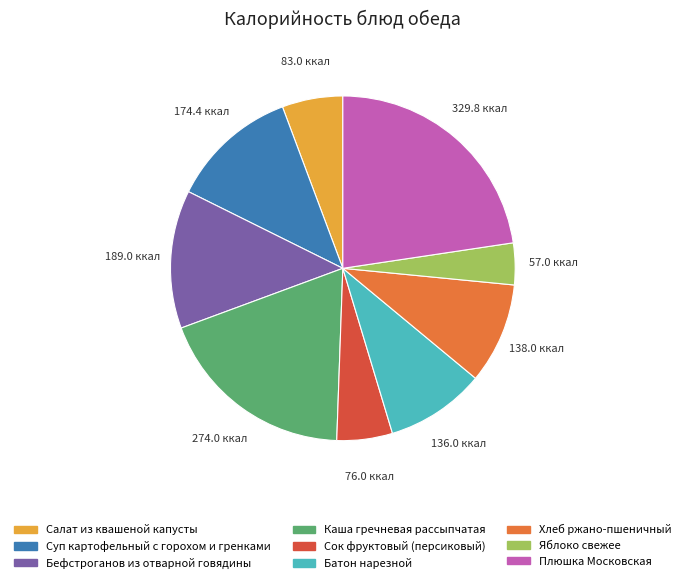

Between Салат из квашеной капусты and Суп картофельный с горохом и гренками, which is larger?

Суп картофельный с горохом и гренками